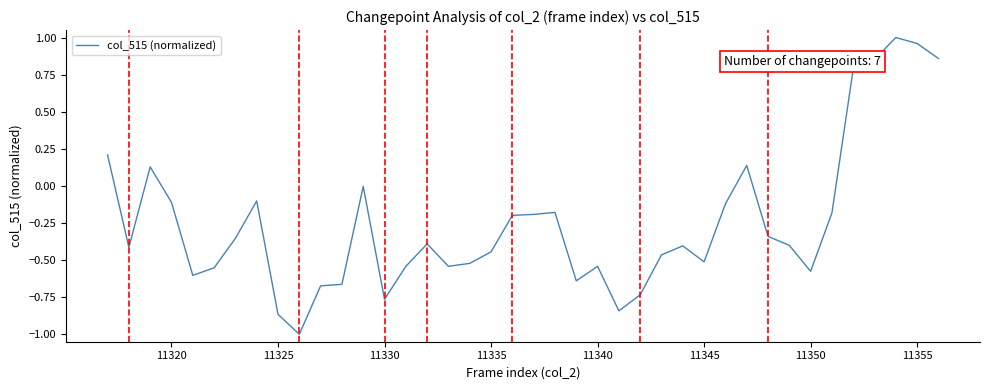

What is the difference between the maximum and minimum values?

2.0